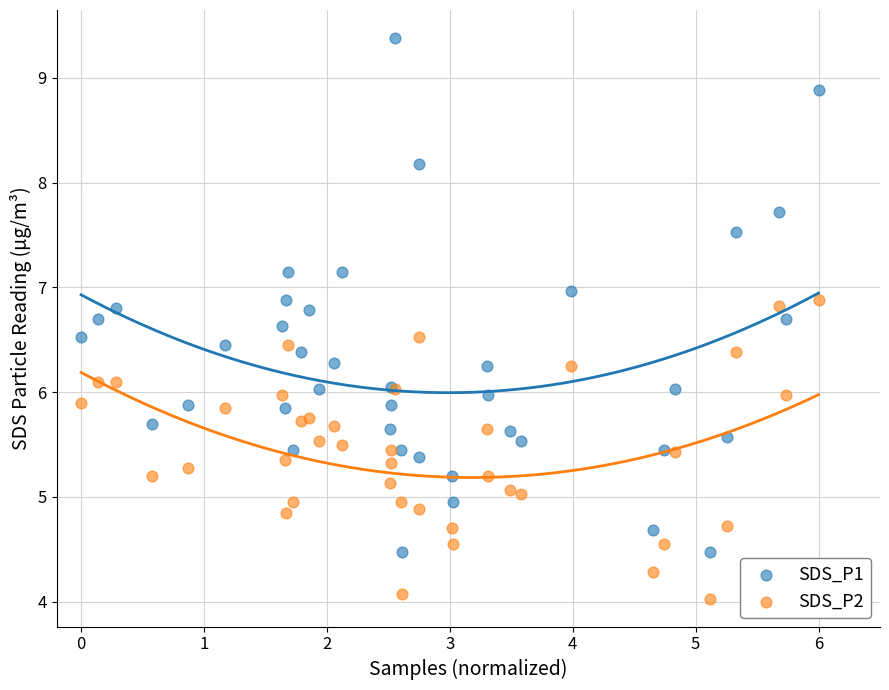

Which series reaches the minimum Y coordinate?

SDS_P2